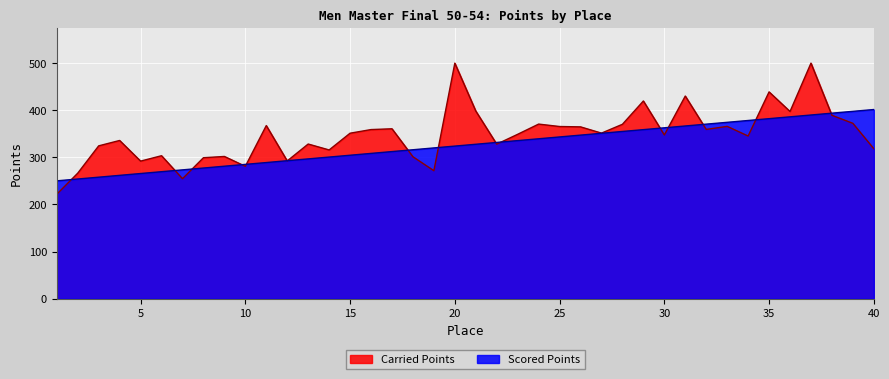

How many lines are shown in the chart?

2